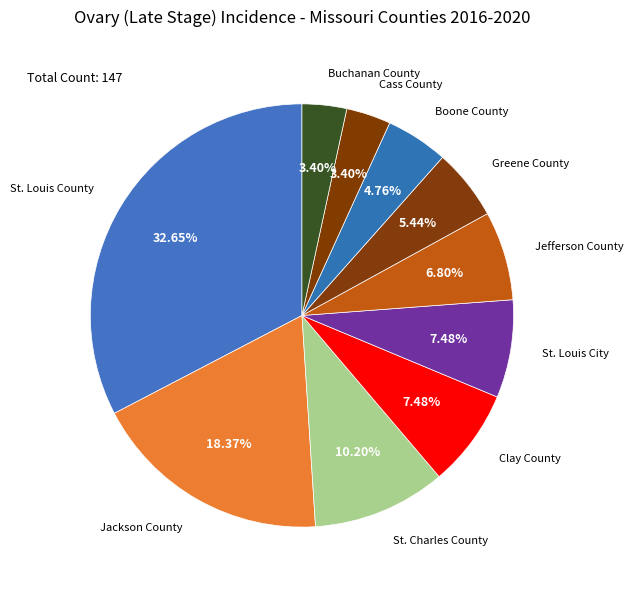

Is there a majority slice in this chart?

No